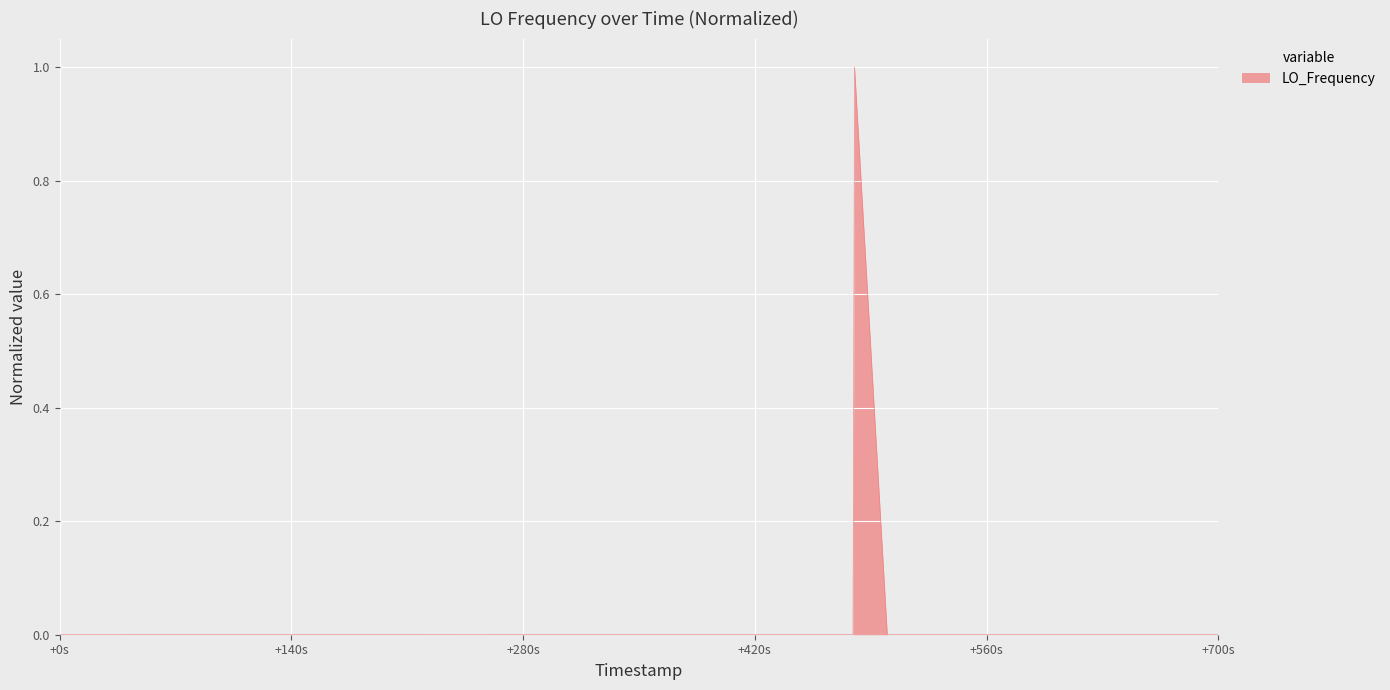

What is the maximum value shown in the chart?

1.0